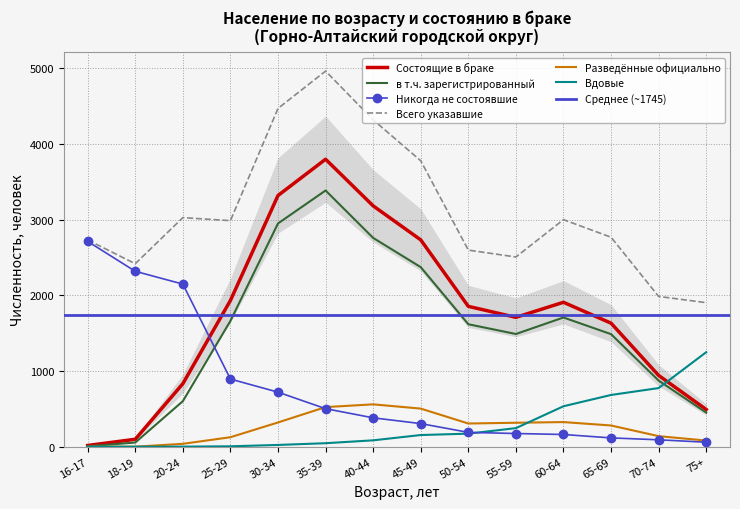

At 20-24, list the series in order from largest to smallest.

Всего указавшие, Никогда не состоявшие, Состоящие в браке, в т.ч. зарегистрированный, Разведённые официально, Вдовые